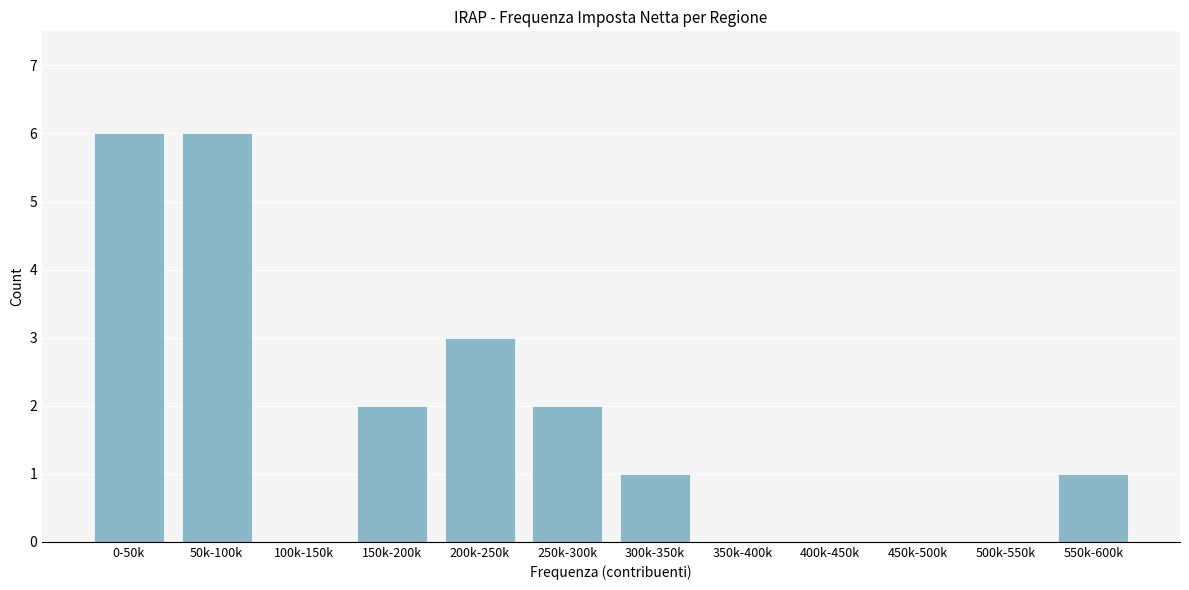

Reading left to right, transcribe all the data shown in this chart.

0-50k=6	50k-100k=6	100k-150k=0	150k-200k=2	200k-250k=3	250k-300k=2	300k-350k=1	350k-400k=0	400k-450k=0	450k-500k=0	500k-550k=0	550k-600k=1